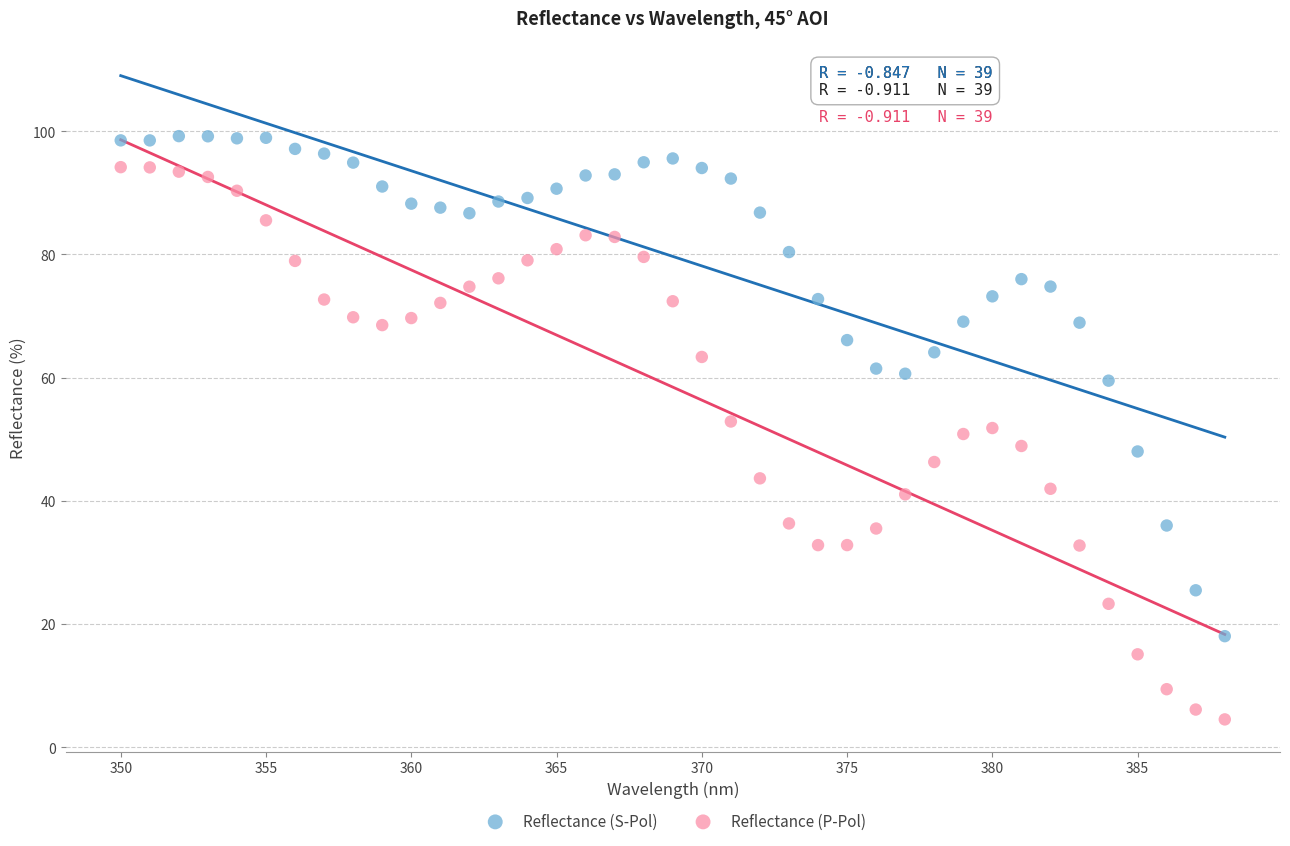

Which series has the largest Y range (max minus min)?

Reflectance (P-Pol)